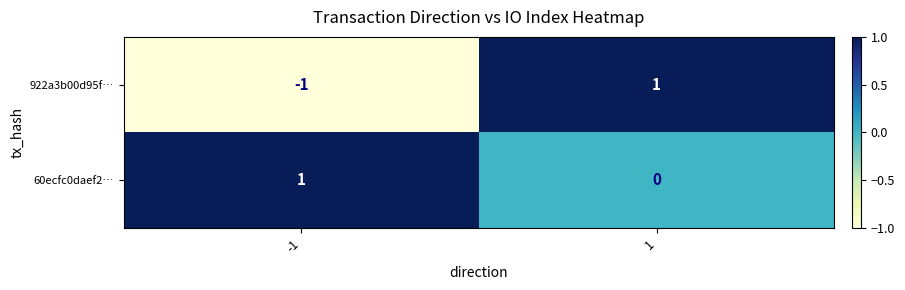

True or false: 922a3b00d95f… has a value of 0 at -1.

False